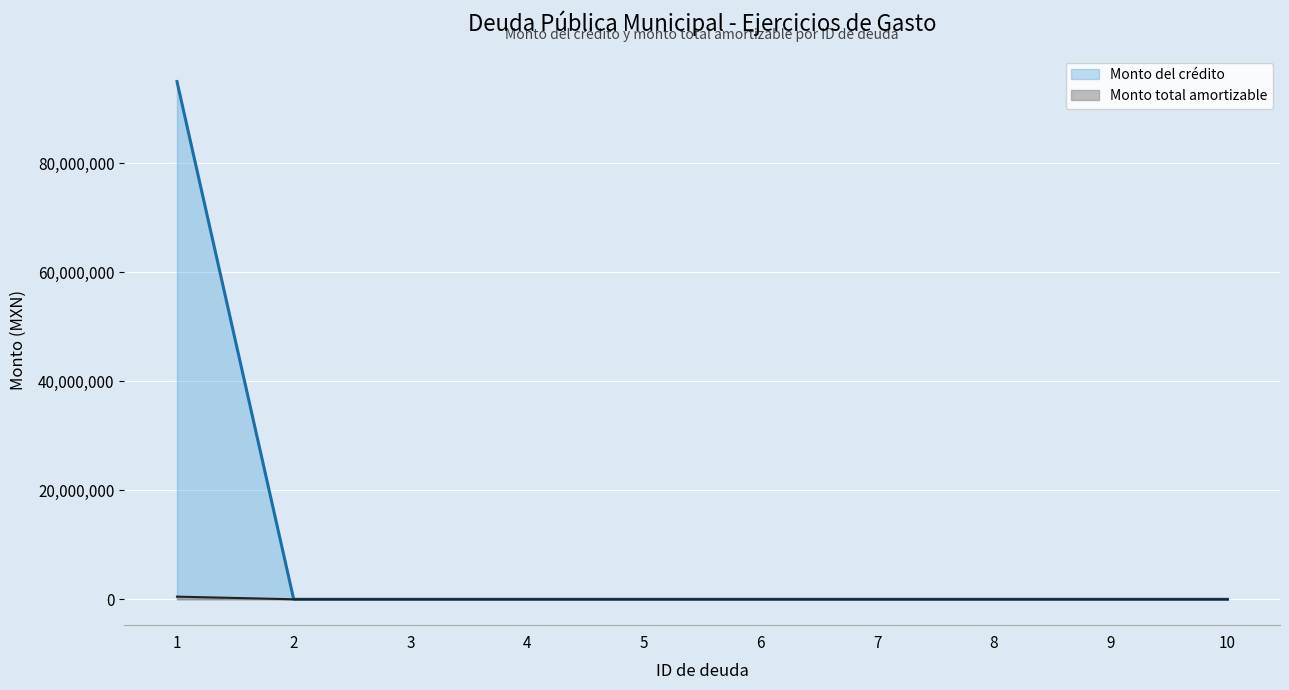

Which series has the largest range (max minus min)?

Monto del crédito